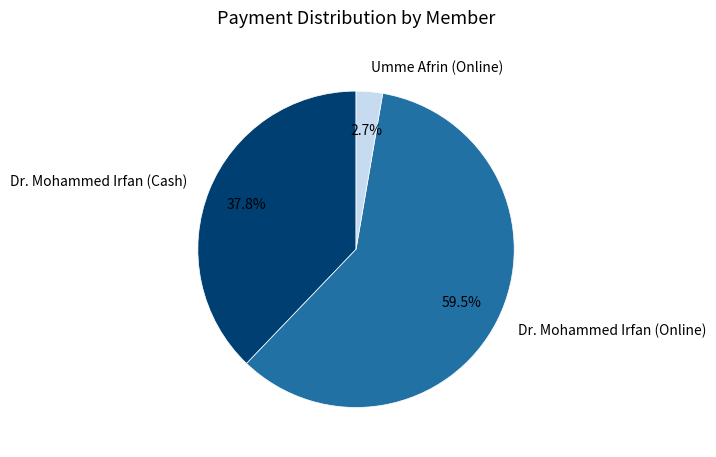

Which category accounts for the majority?

Dr. Mohammed Irfan (Online)